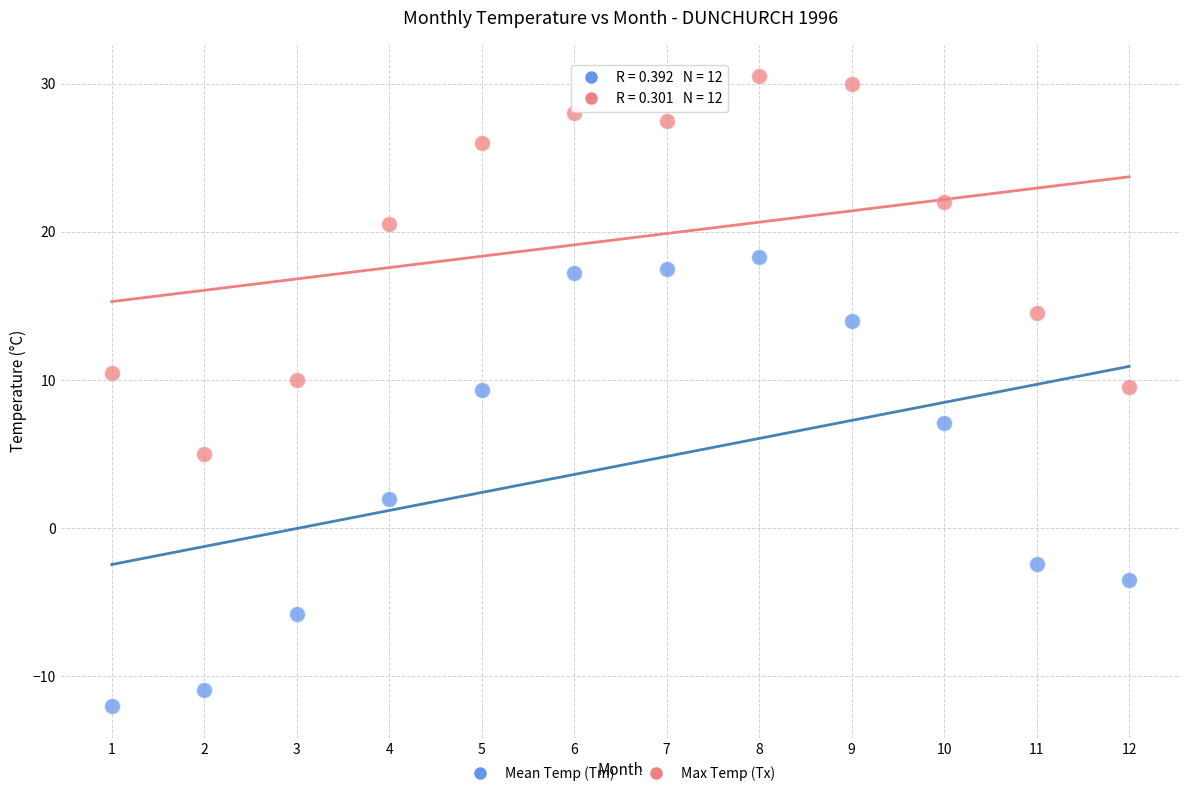

Which series has the largest Y range (max minus min)?

Mean Temp (Tm)